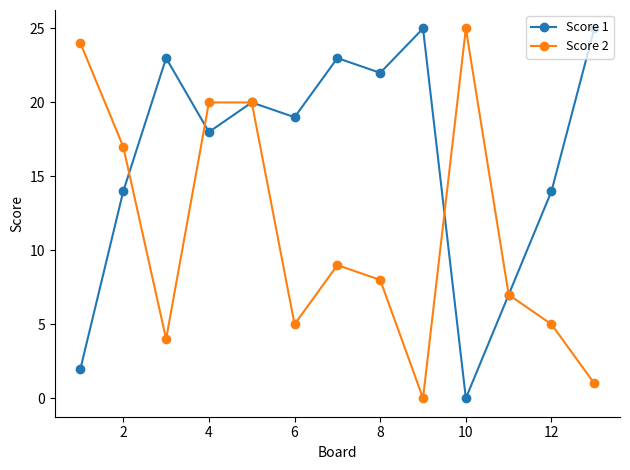

What is the maximum value shown in the chart?

25